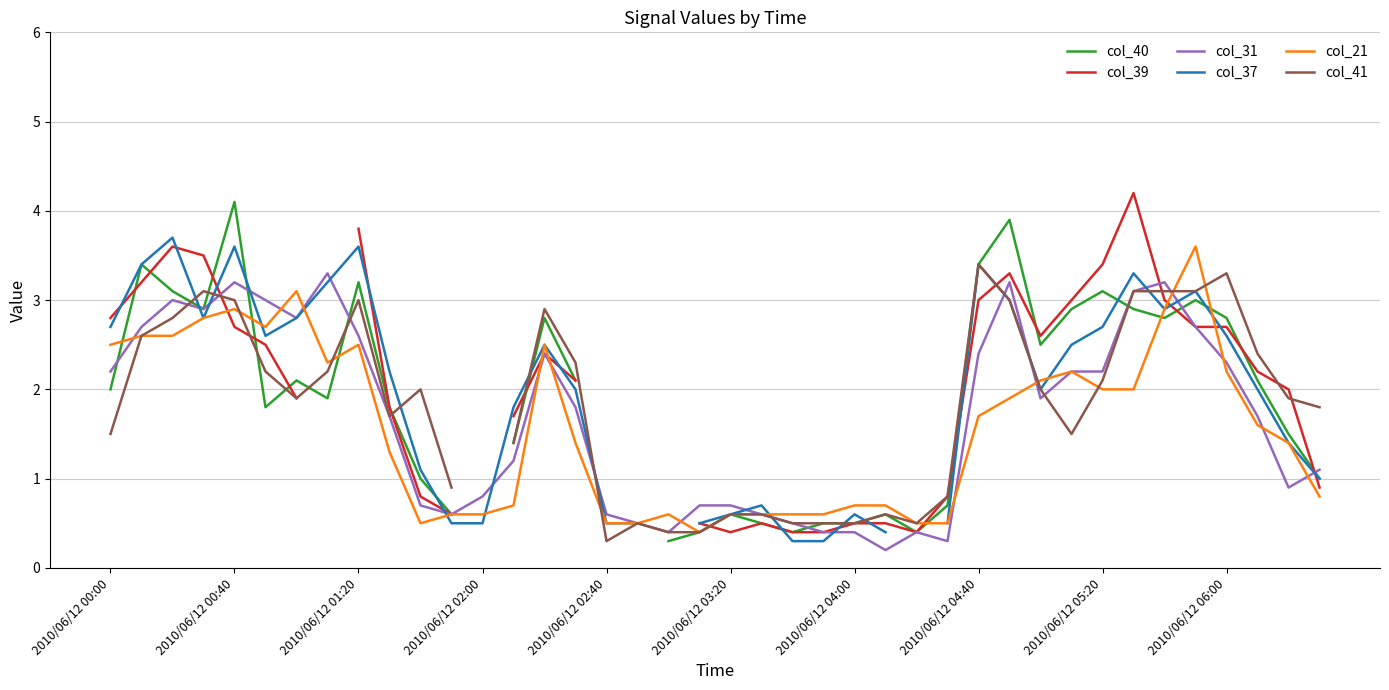

Which series has the largest total across all categories?

col_31